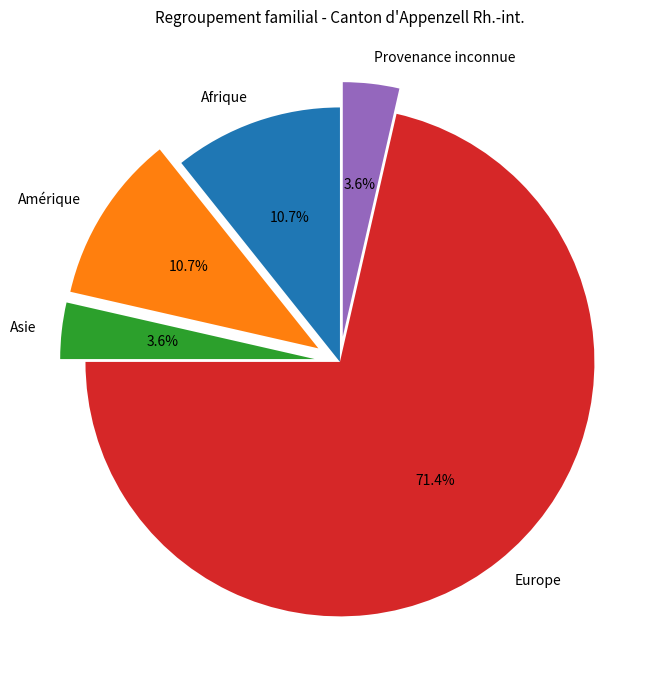

What portion of the pie excludes Afrique?

89.3%